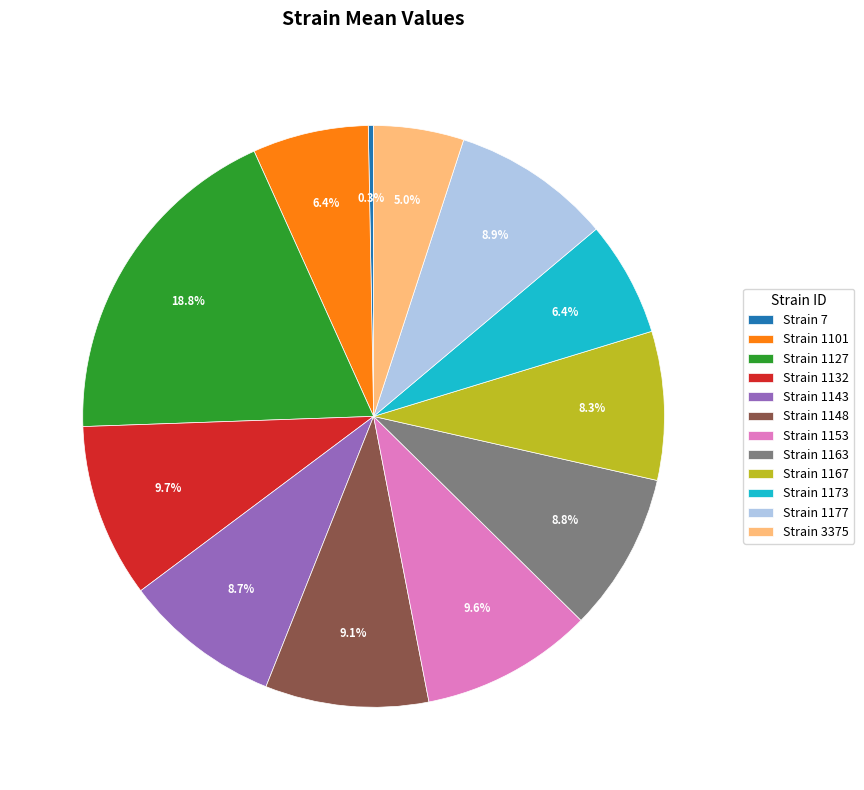

Between Strain 7 and Strain 3375, which is larger?

Strain 3375